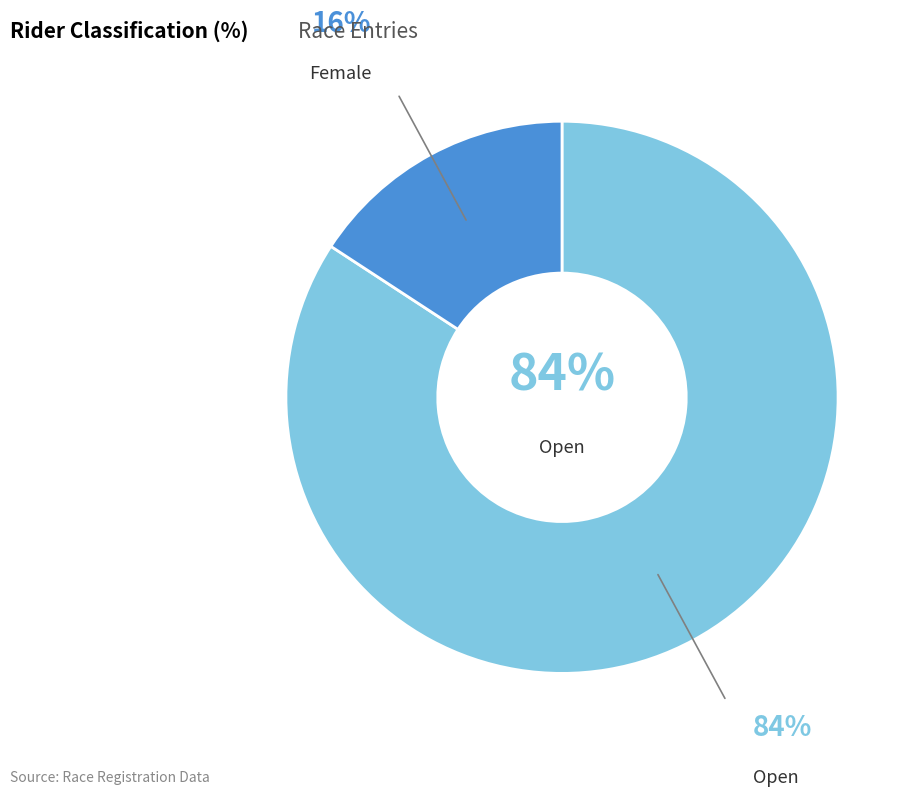

Is there any slice that represents more than half of the pie?

Yes